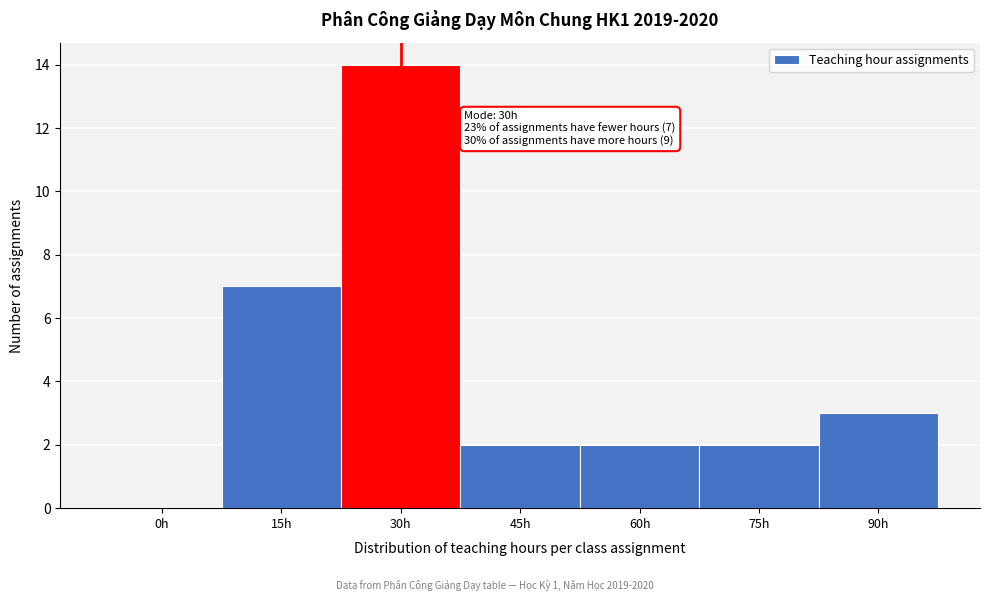

Reading left to right, list all the values displayed in this chart.

0h=0	15h=7	30h=14	45h=2	60h=2	75h=2	90h=3